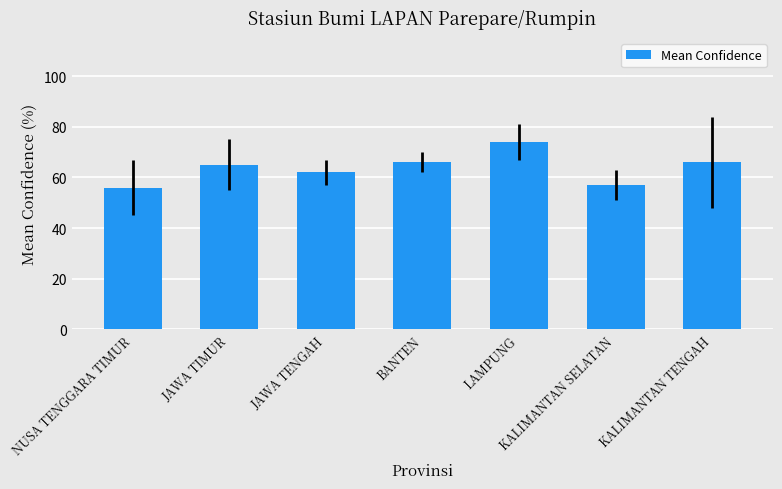

What is the difference between the values at NUSA TENGGARA TIMUR and LAMPUNG?

18